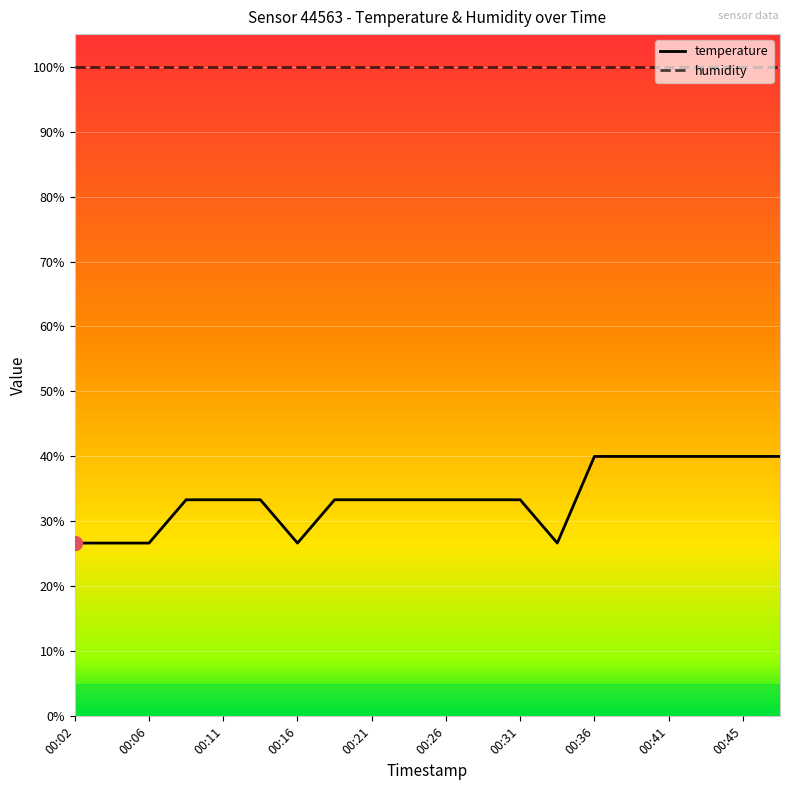

How many lines are shown in the chart?

2